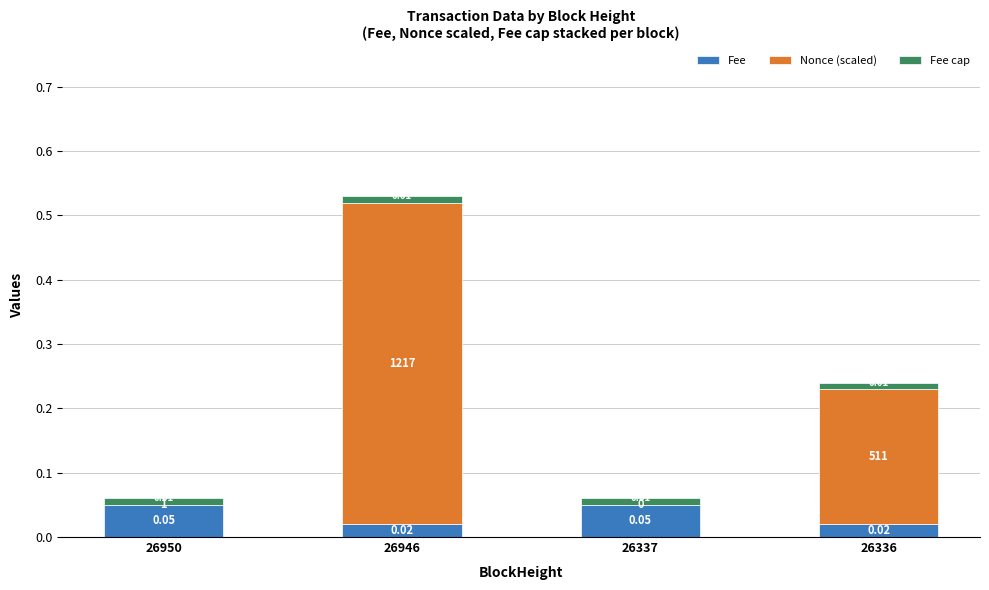

At which category is the sum across all series the highest?

26946